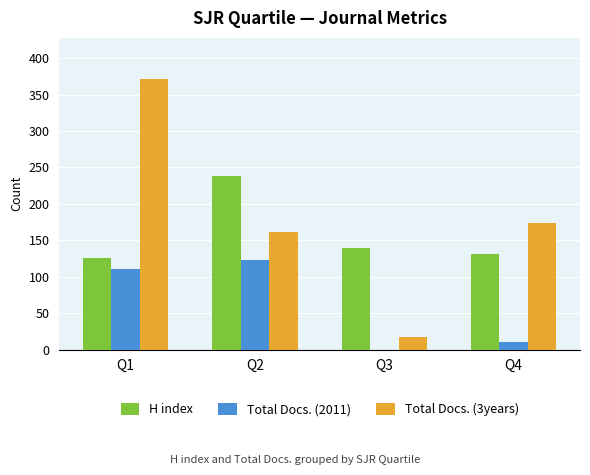

The value of H index at Q2 is 238. True or false?

True